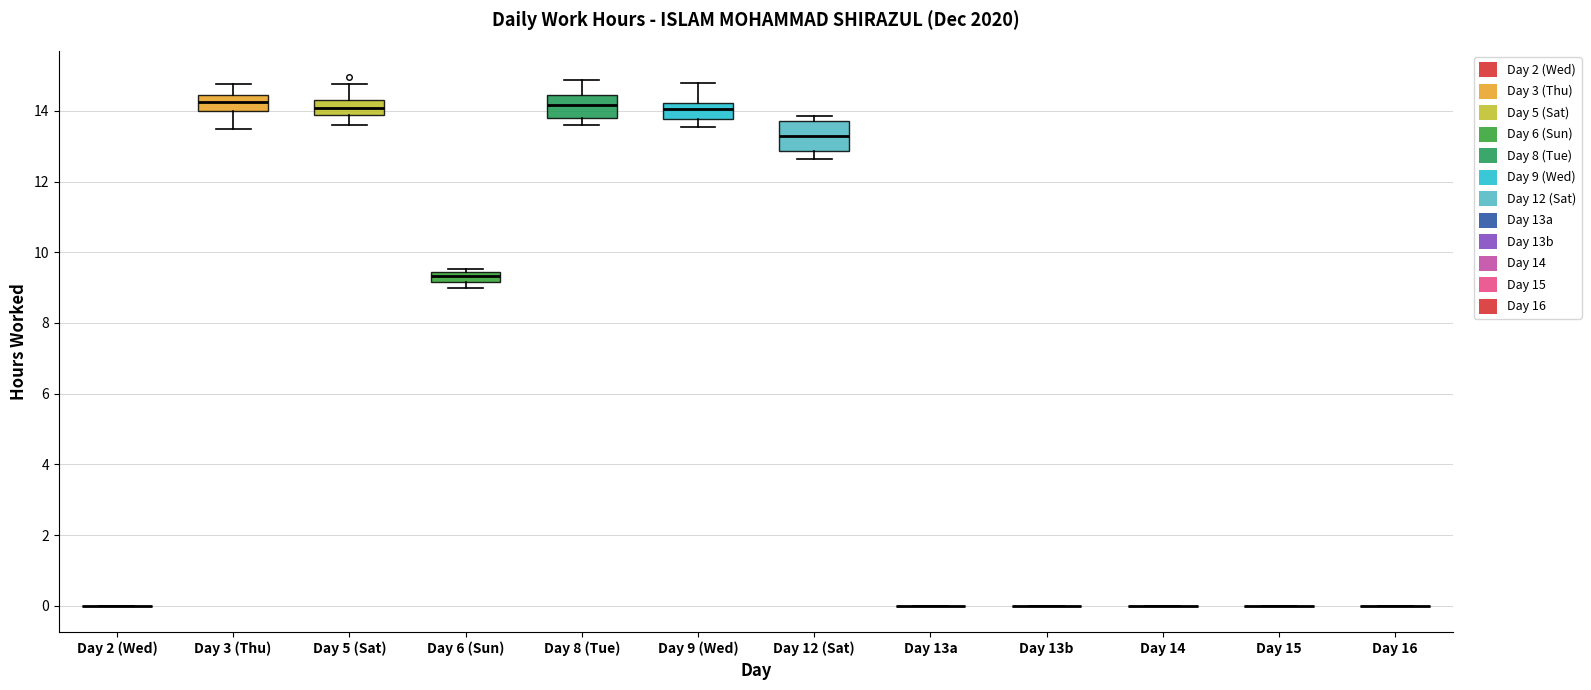

Where does the lower whisker of the box for Day 9 (Wed) end on the y-axis? The values are not printed on the chart, so give them approximately, as read against the axis.

13.6